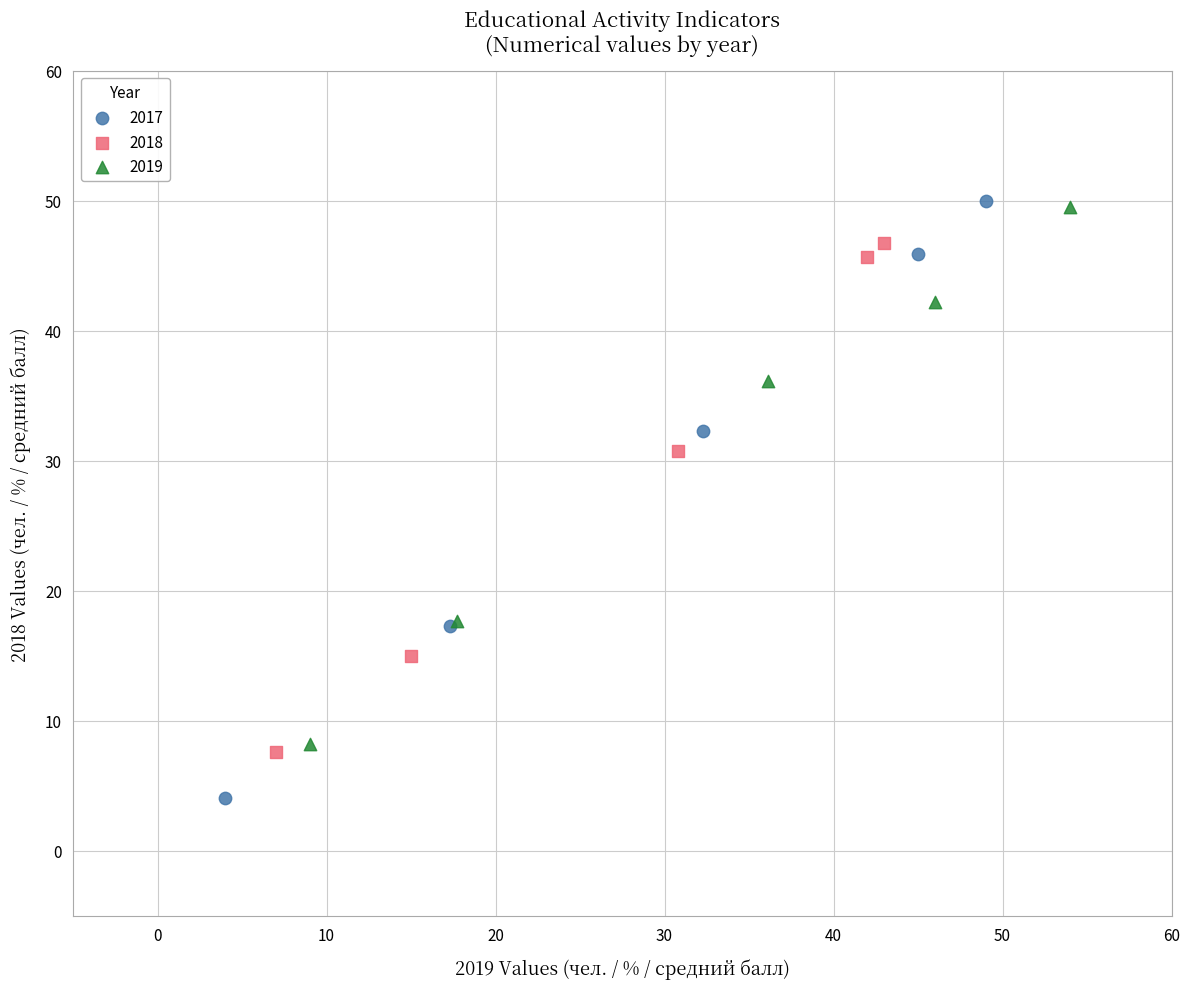

Which series reaches the minimum Y coordinate?

2017